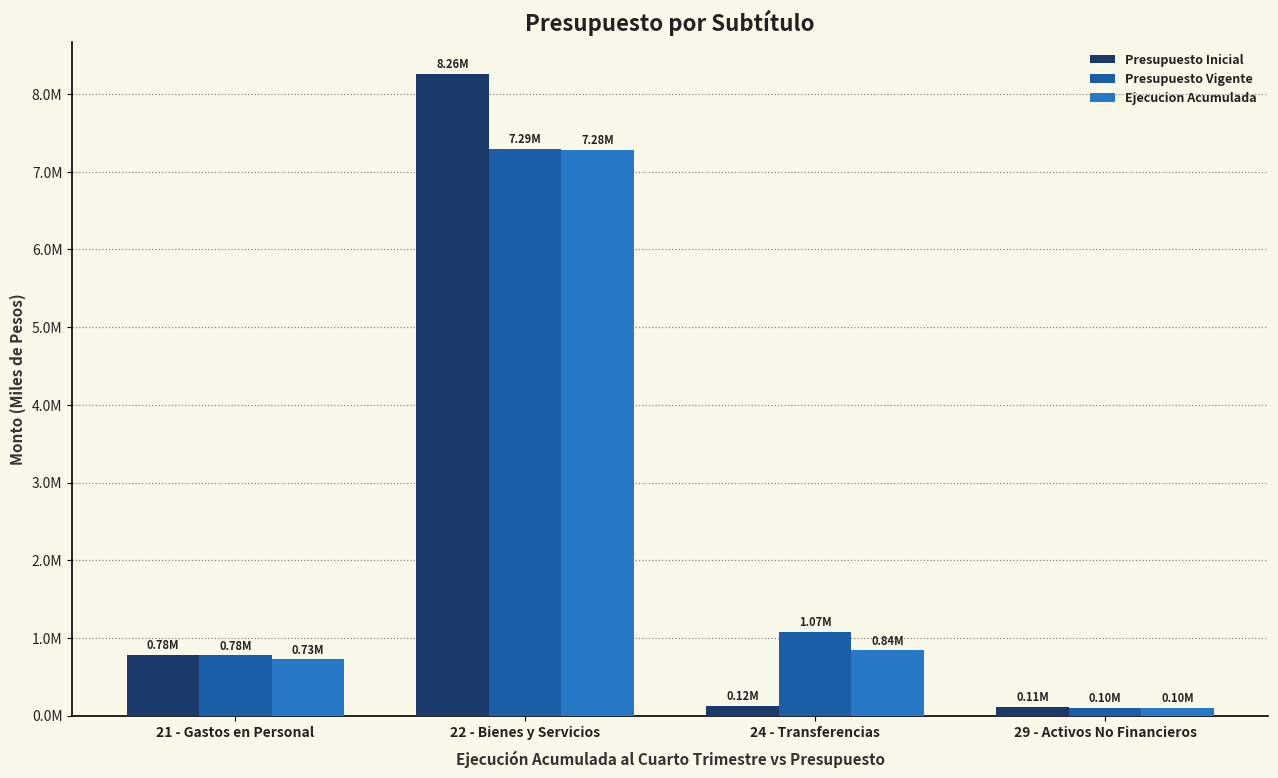

What are all the series names shown in the legend?

Presupuesto Inicial, Presupuesto Vigente, Ejecucion Acumulada